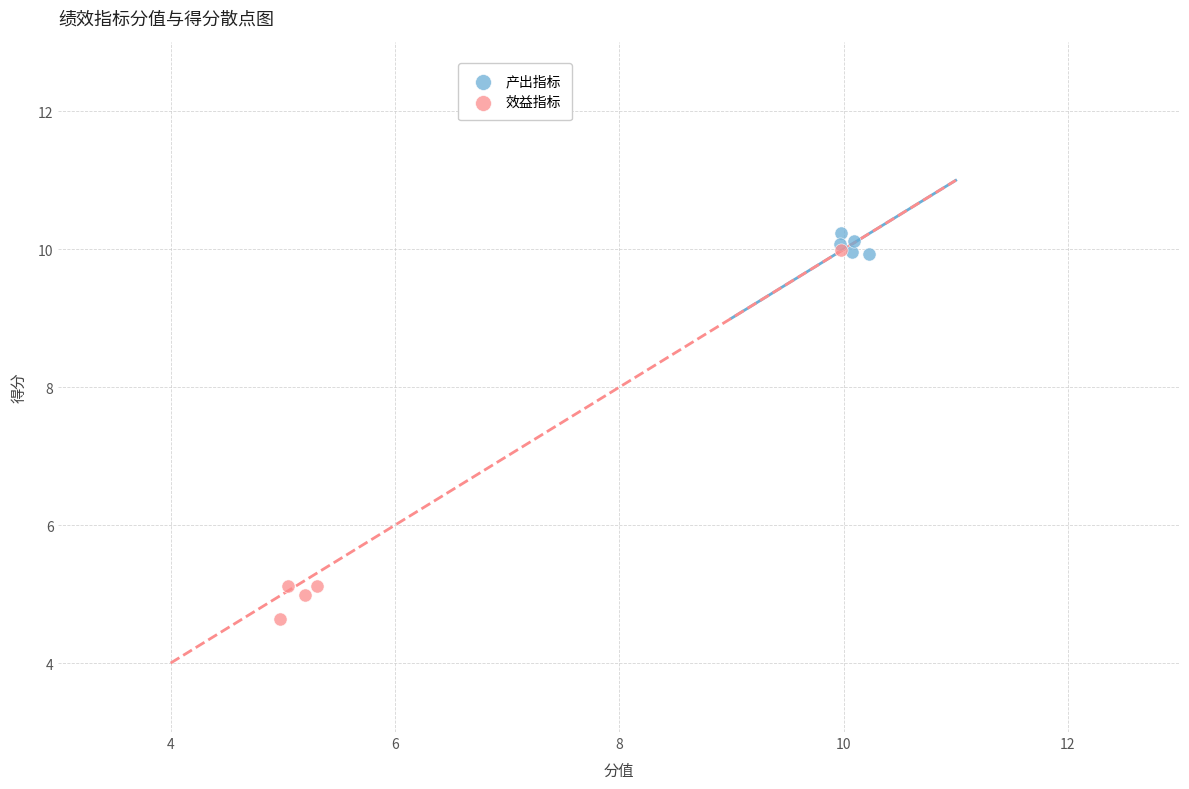

Which series has the largest Y range (max minus min)?

效益指标